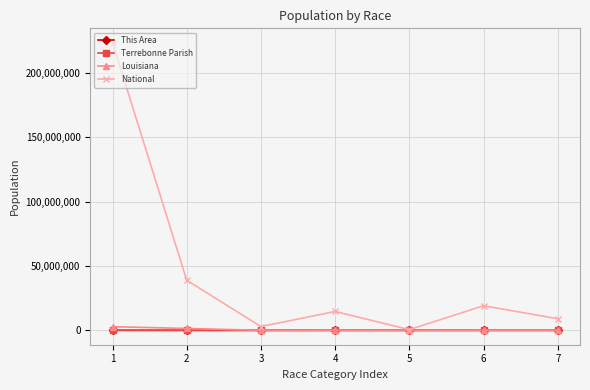

Between 2 and 7, which series saw the biggest shift?

National